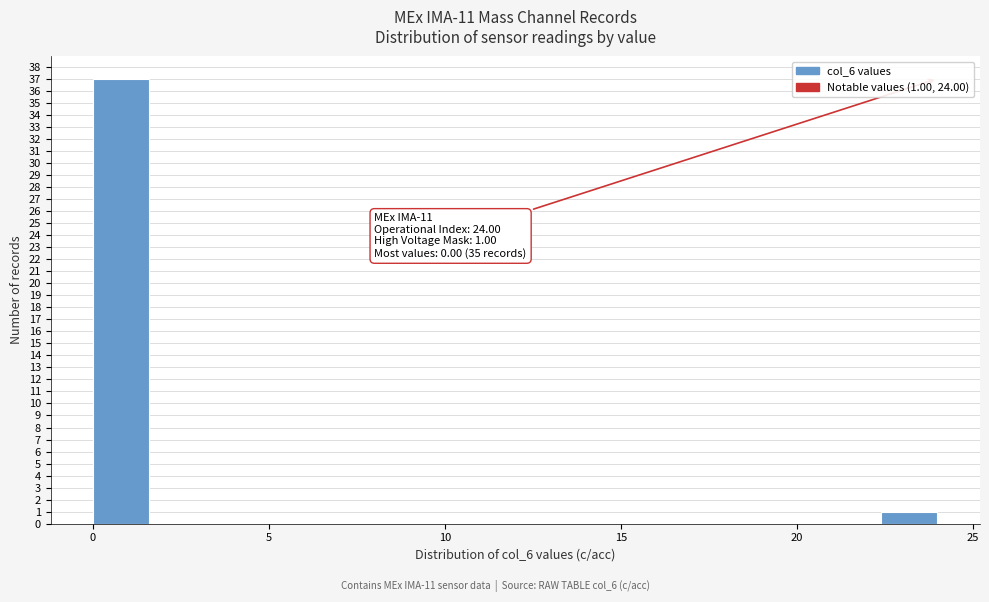

Read against the x-axis, roughly where is the centre of the tallest bar?

1.0